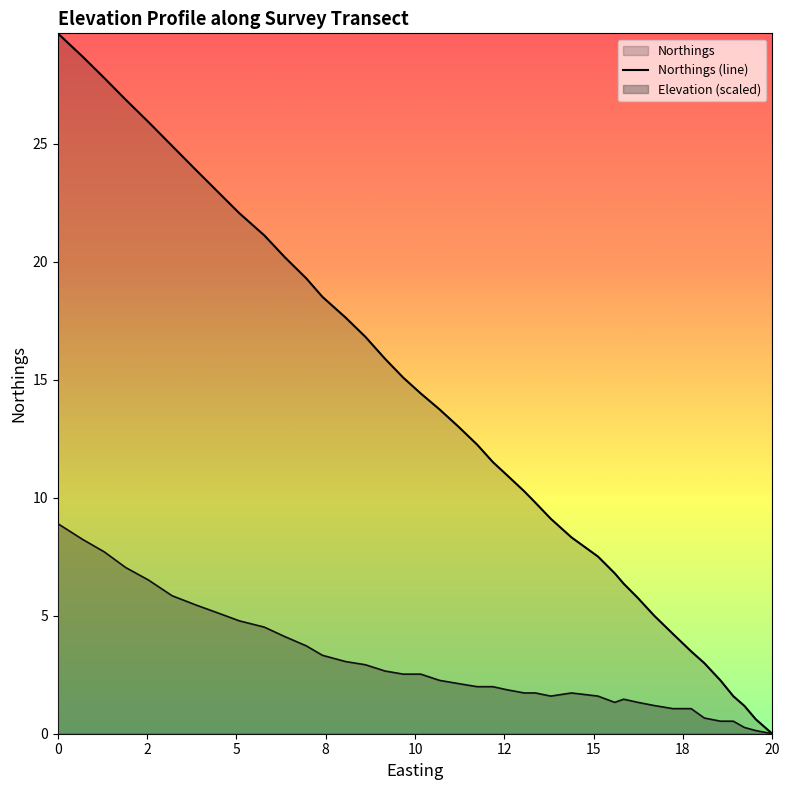

What is the difference between the maximum and minimum values?

8.9